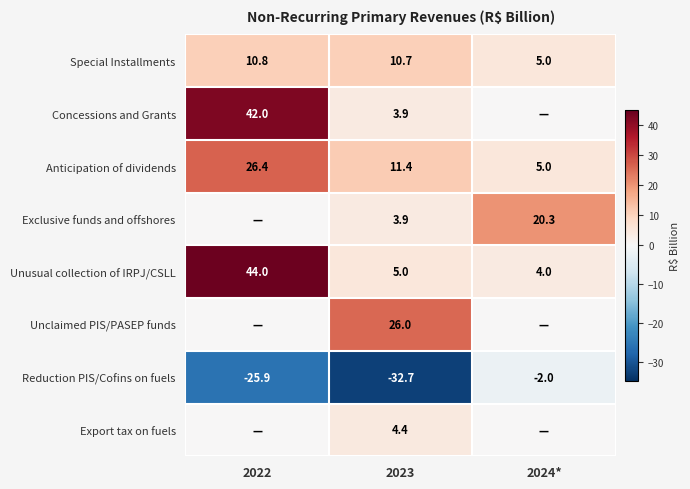

At which label does Unusual collection of IRPJ/CSLL first exceed 5?

2022